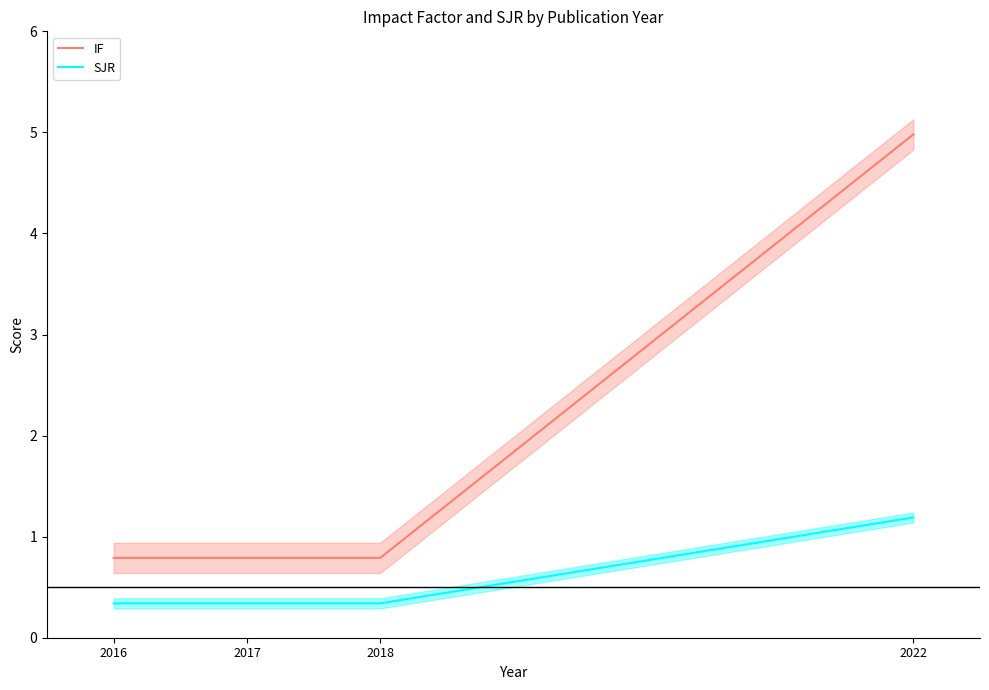

What are all the series names shown in the legend?

IF, SJR